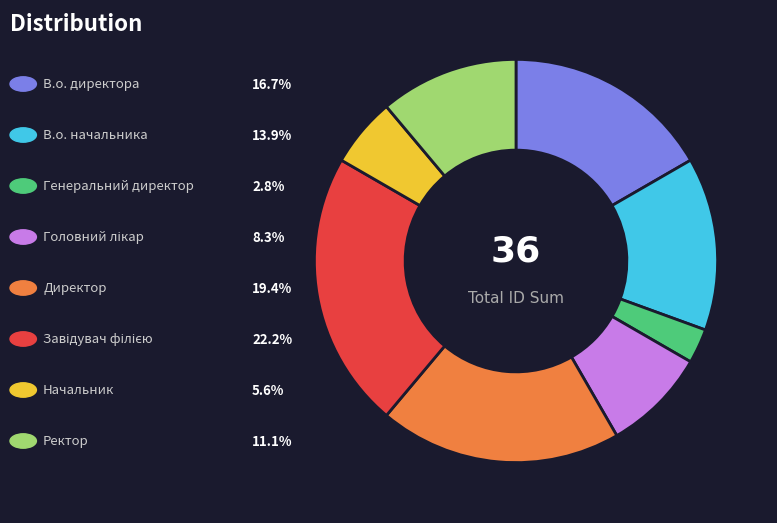

Does any single category account for the majority?

No